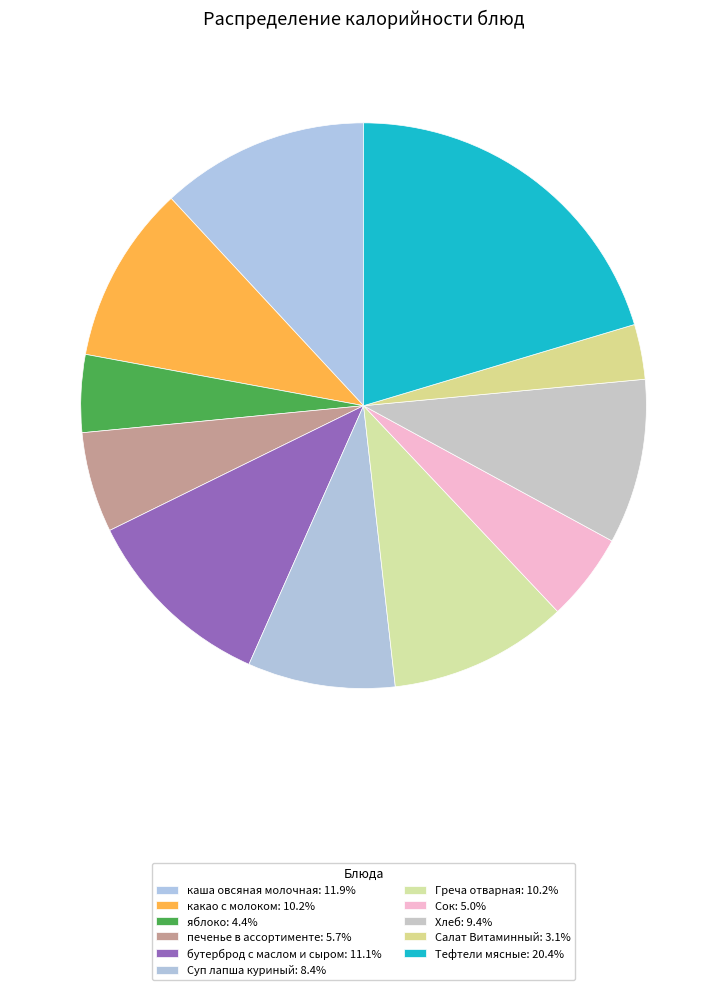

How many segments does this pie chart have?

11